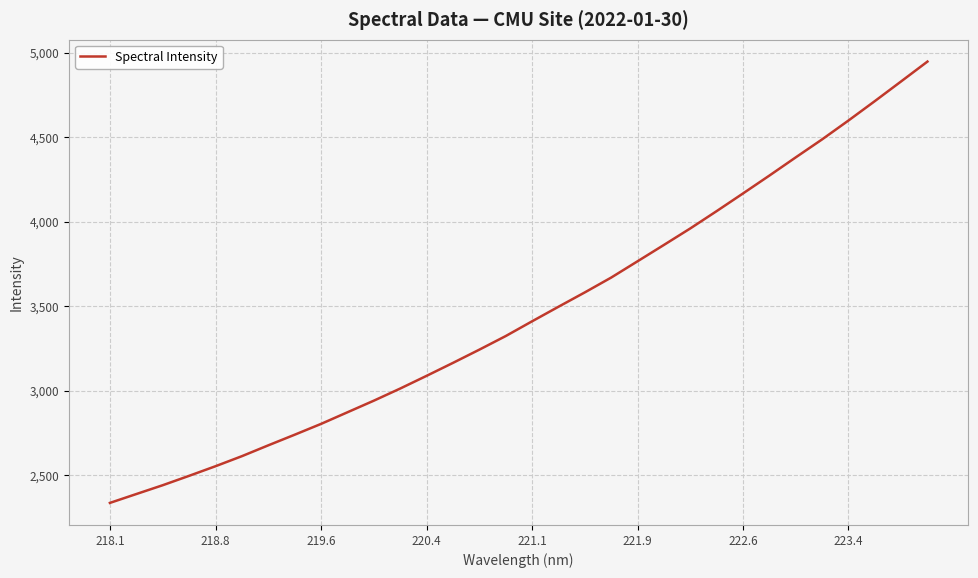

What is the difference between the maximum and minimum values?

2610.0